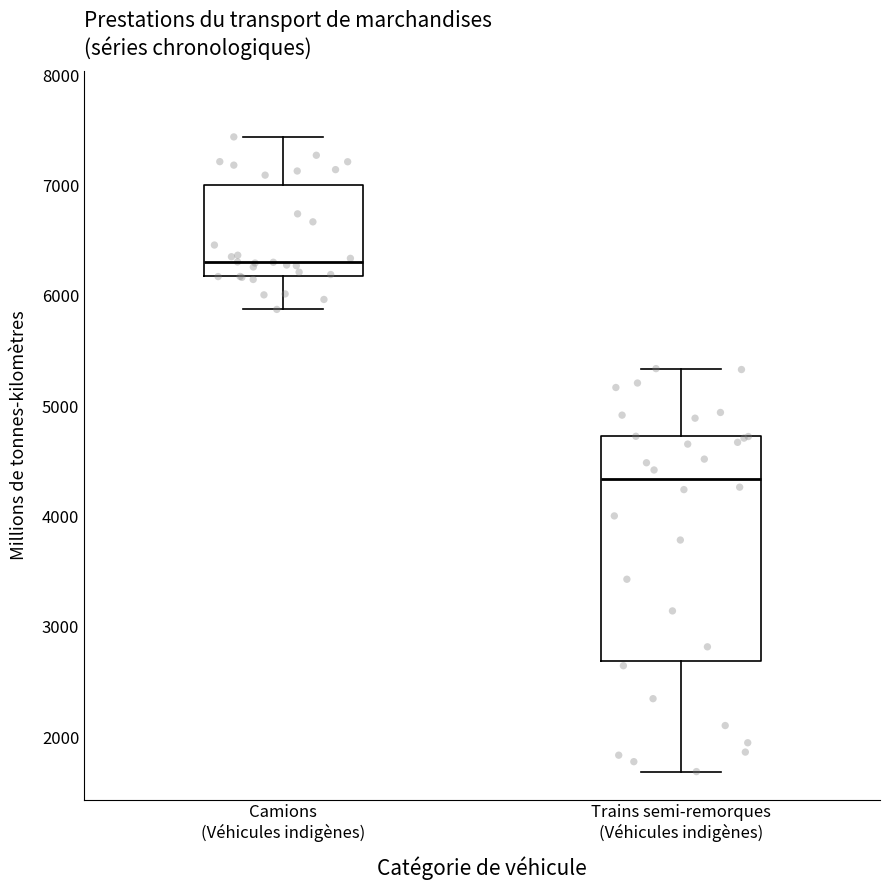

Which box is the tallest, from its lower edge to its upper edge?

Trains semi-remorques (Véhicules indigènes)